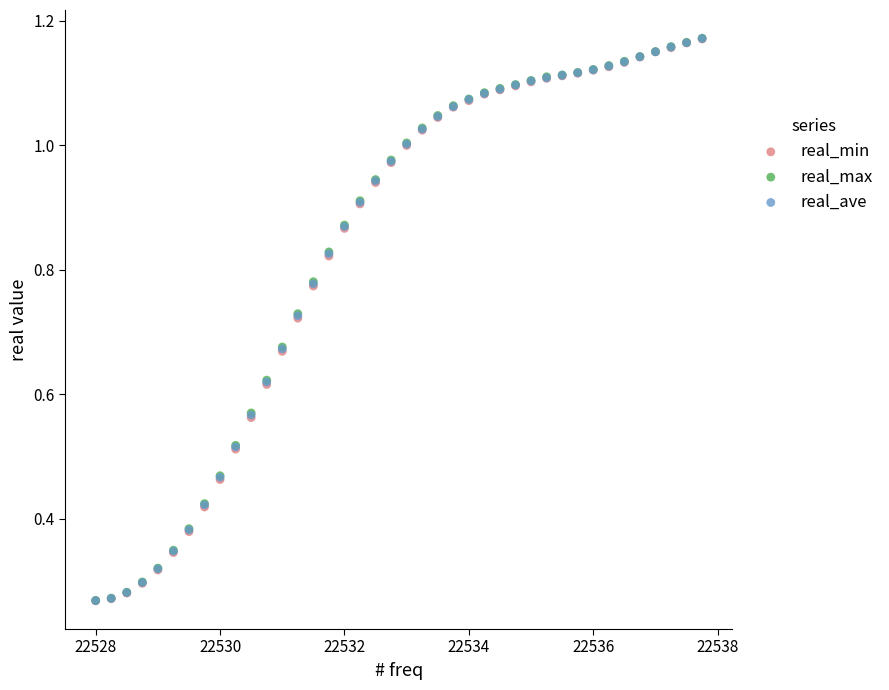

What are all the series names shown in the legend?

real_min, real_max, real_ave